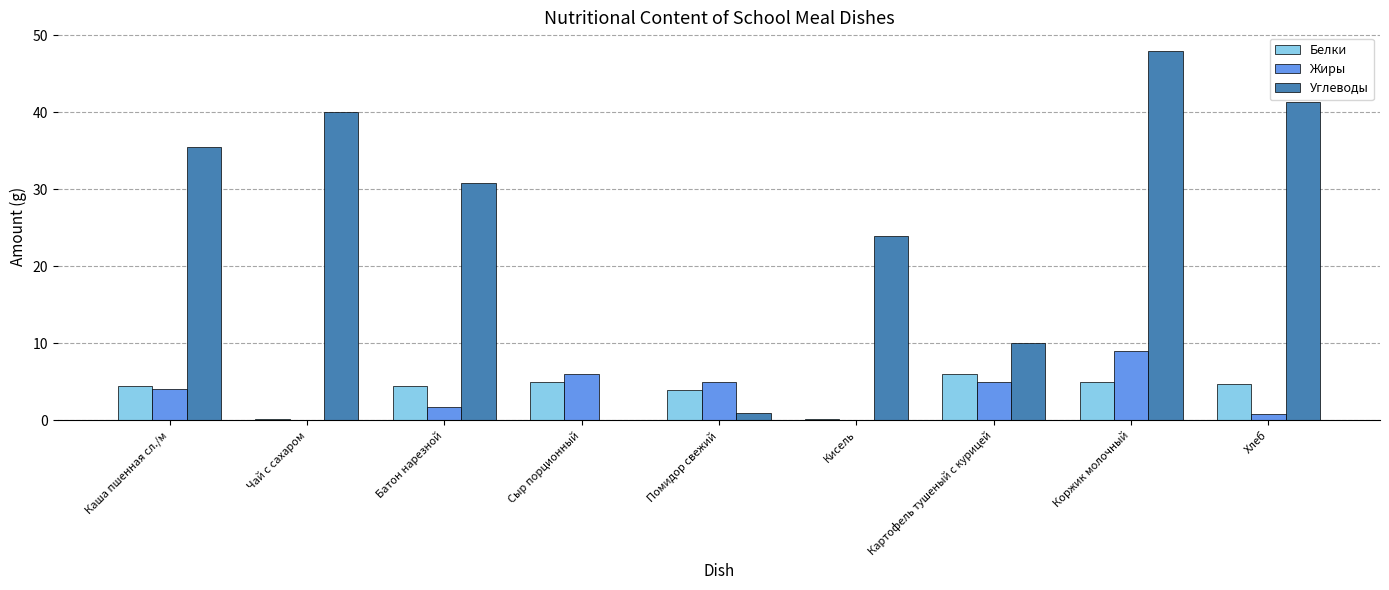

What is the maximum value for Жиры?

9.0